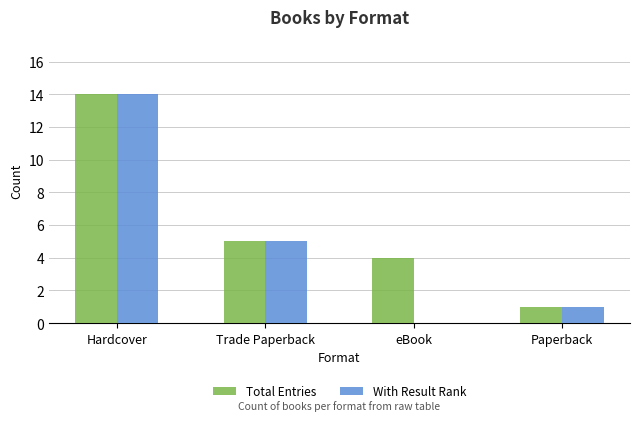

True or false: With Result Rank has a value of 3 at Trade Paperback.

False